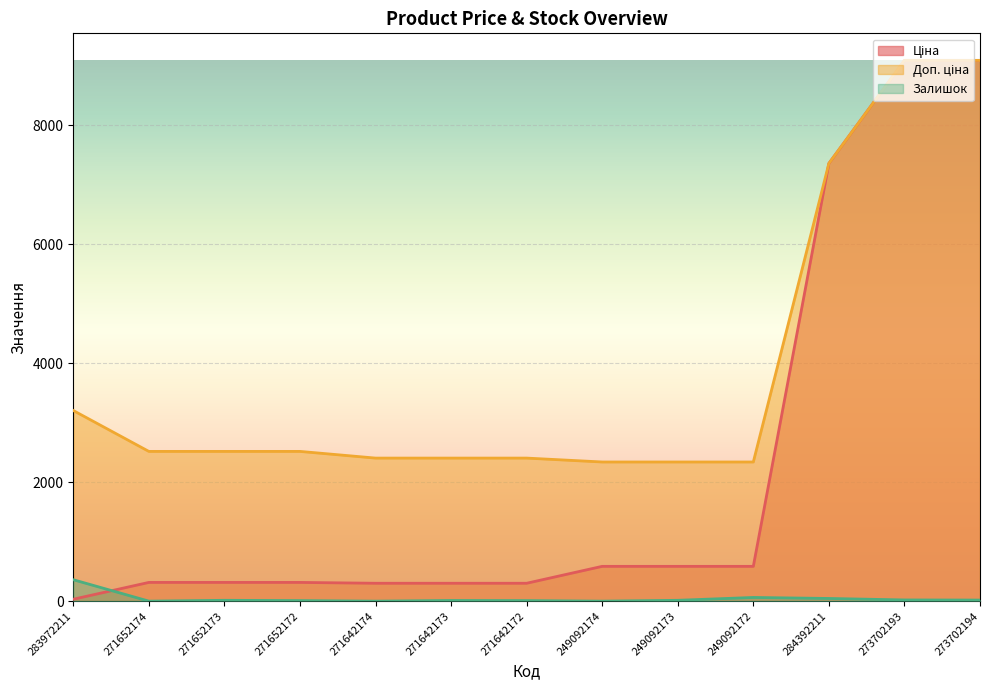

Is it true that Доп. ціна equals 3533.5 at 273702193?

False